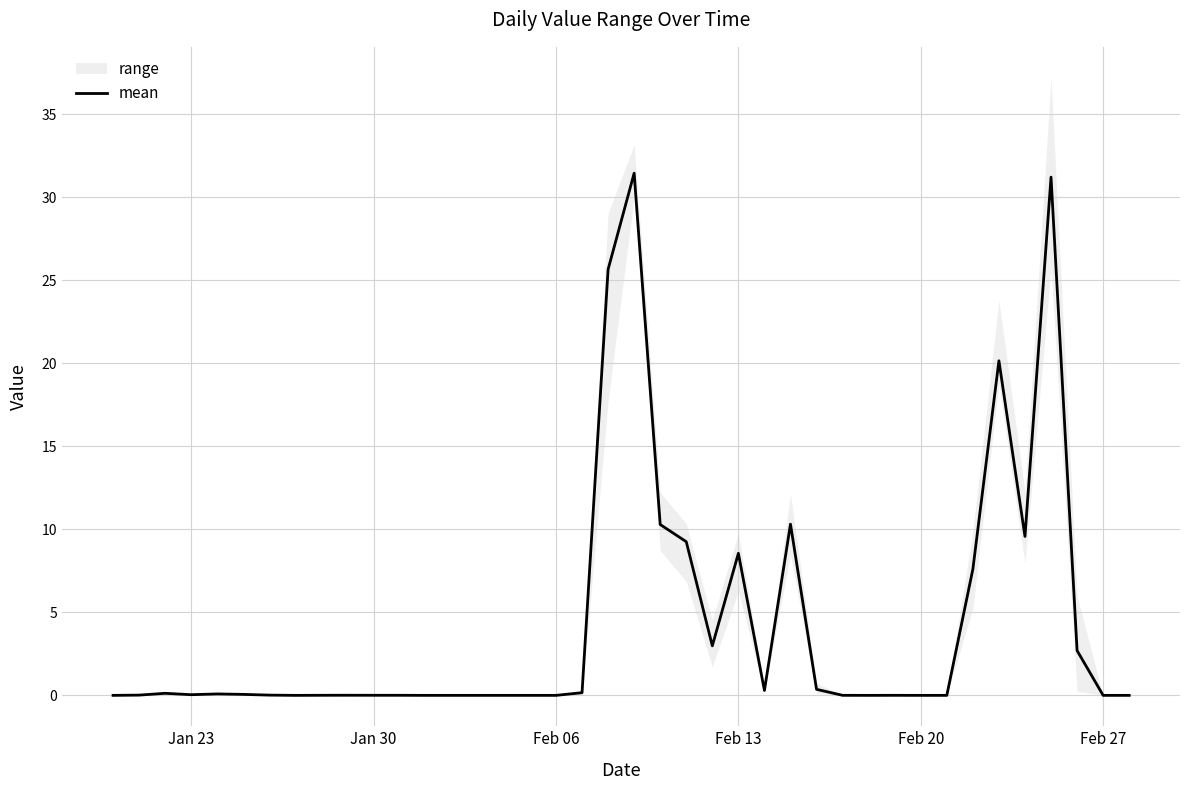

What is the maximum value for mean?

31.4